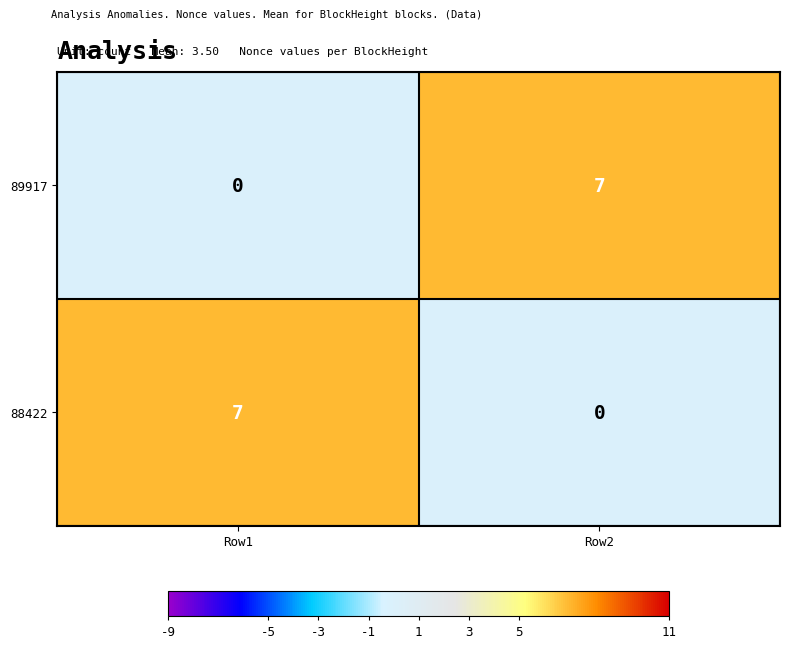

True or false: 88422 has a value of 4 at Row1.

False